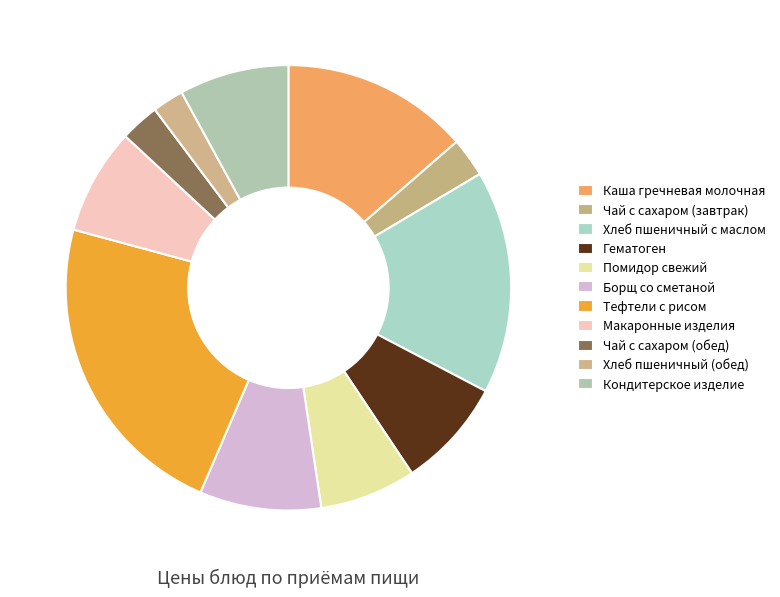

To the nearest percent, what is the average slice percentage?

9%